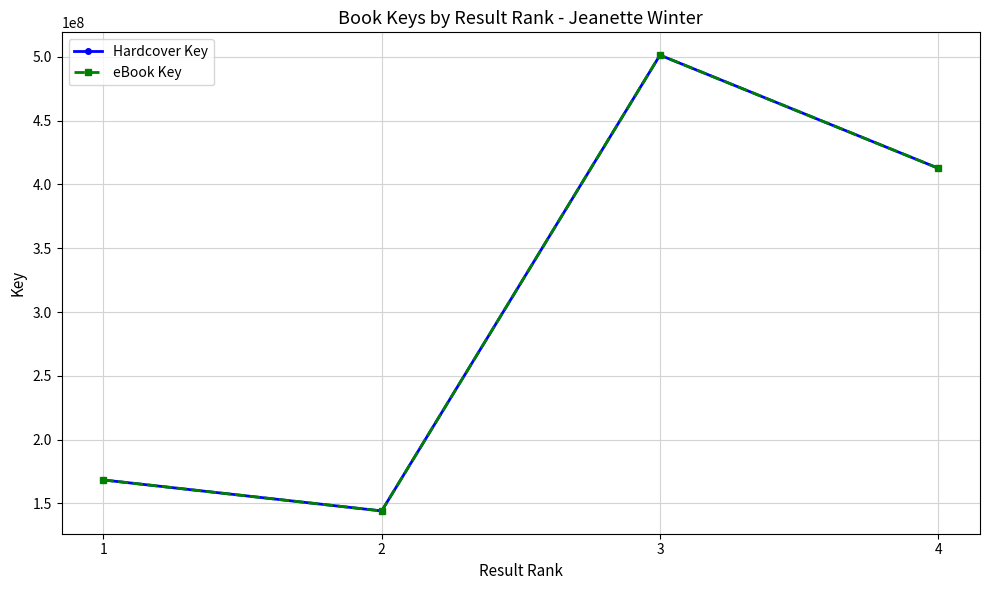

True or false: Hardcover Key and eBook Key cross at least once.

False